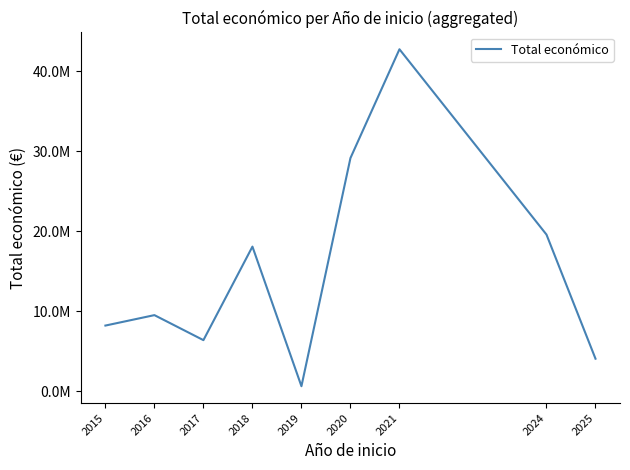

Rank the categories by value from highest to lowest.

2021, 2020, 2024, 2018, 2016, 2015, 2017, 2025, 2019